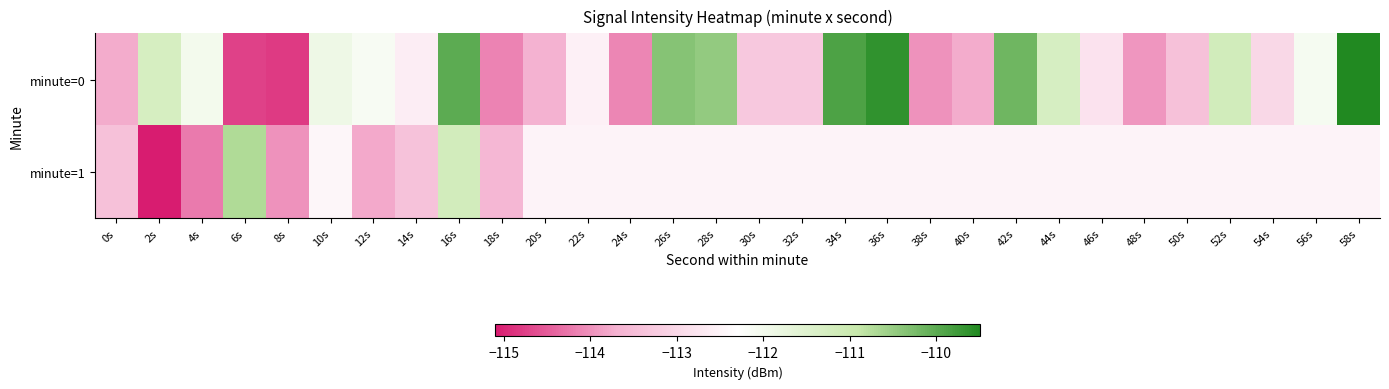

What is the total value across all series at 44s?

-223.8